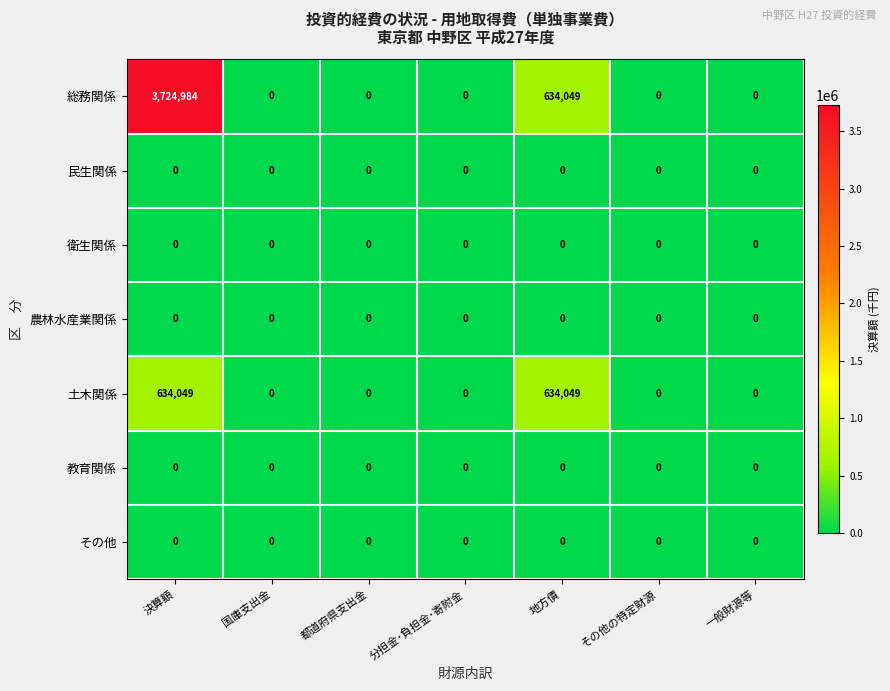

The value of 衛生関係 at 国庫支出金 is 0. True or false?

True